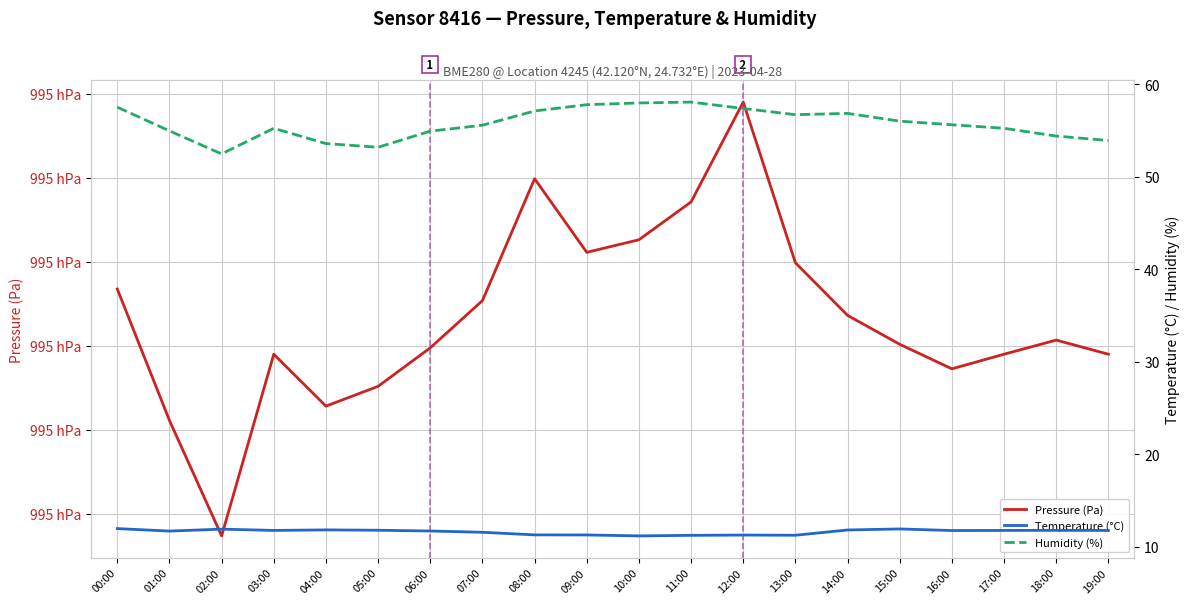

True or false: Pressure (Pa) and Temperature (°C) cross at least once.

False